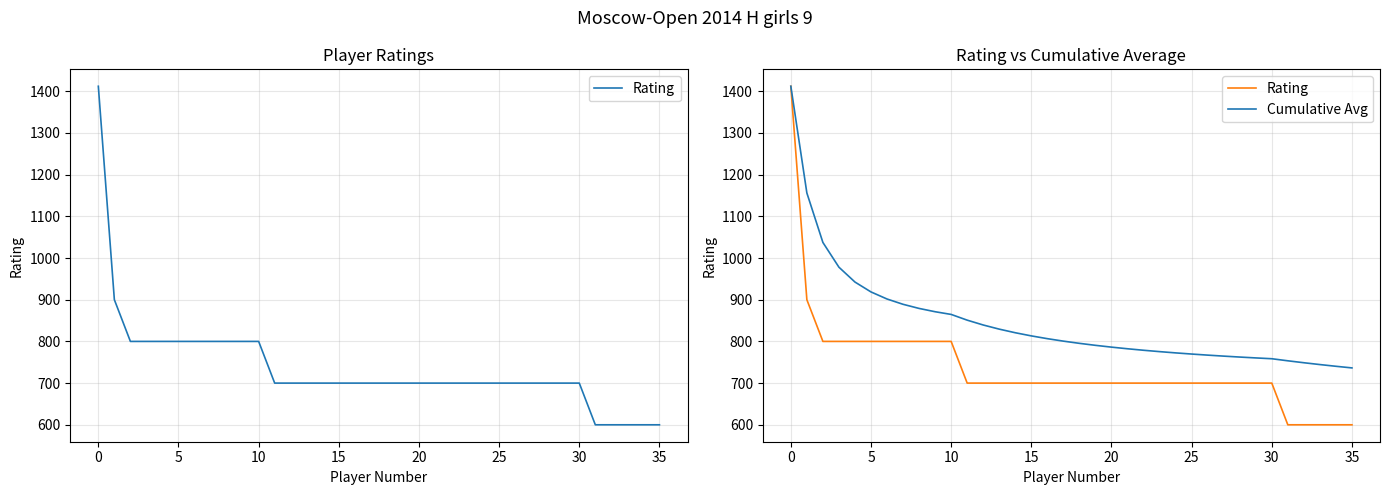

Between 17 and 35, which series saw the biggest shift?

Rating